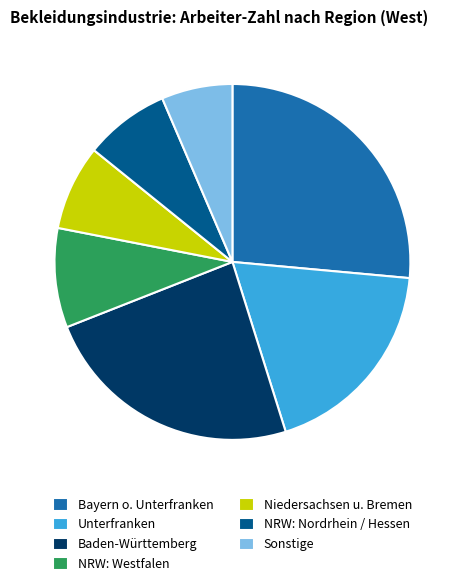

Which category has the smallest portion of the pie?

Sonstige